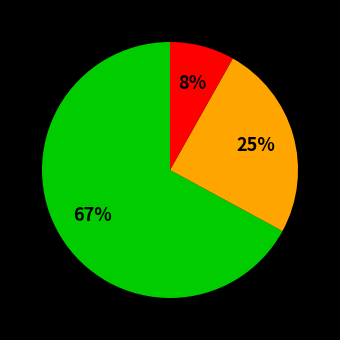

To the nearest percent, what is the difference between the largest and smallest slice percentages?

59%